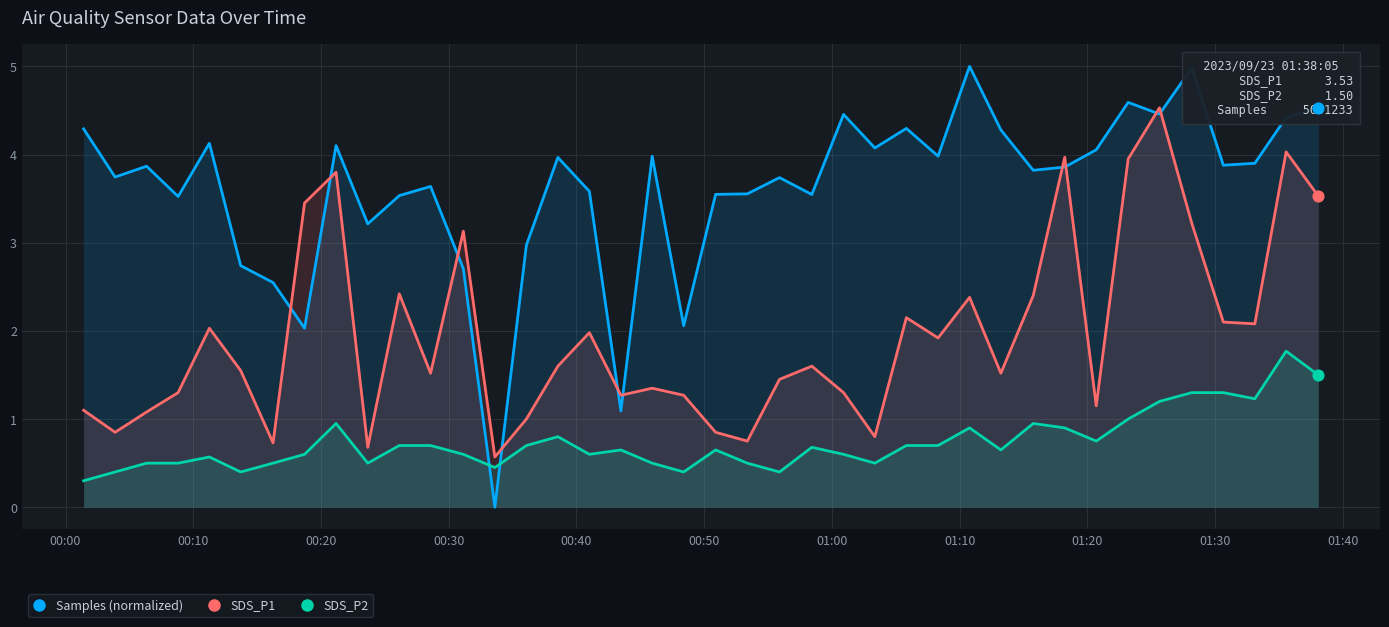

Which series has the largest total across all categories?

Samples (normalized)